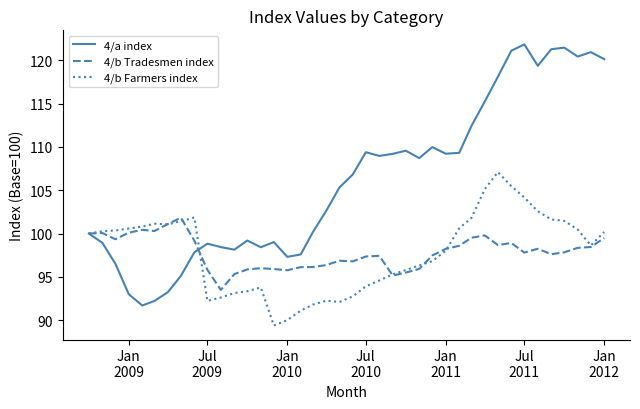

Which series has the largest total across all categories?

4/a index